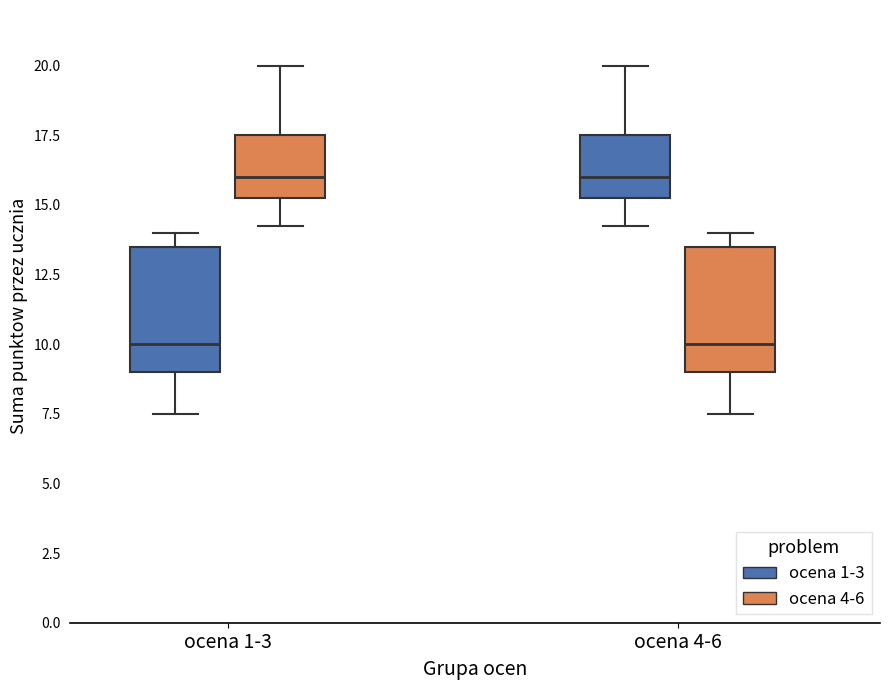

Reading left to right, read every box against the y-axis: the position of its median line, the range the box covers, and the ends of its whiskers. The values are not printed on the chart, so give them approximately, as read against the axis.

ocena 1-3 (ocena 1-3): median 10.0, box 9.0 to 13.5, whiskers 7.5 to 14.0
ocena 1-3 (ocena 4-6): median 16.0, box 15.5 to 17.5, whiskers 14.5 to 20.0
ocena 4-6 (ocena 1-3): median 16.0, box 15.5 to 17.5, whiskers 14.5 to 20.0
ocena 4-6 (ocena 4-6): median 10.0, box 9.0 to 13.5, whiskers 7.5 to 14.0